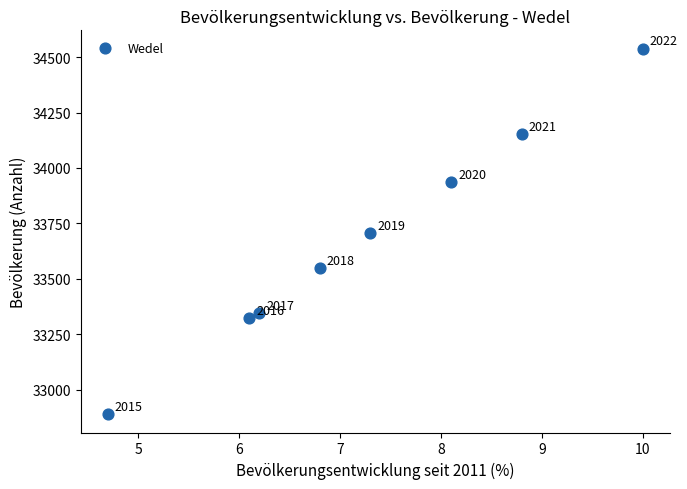

What is the range of Y values (max minus min)?

1648